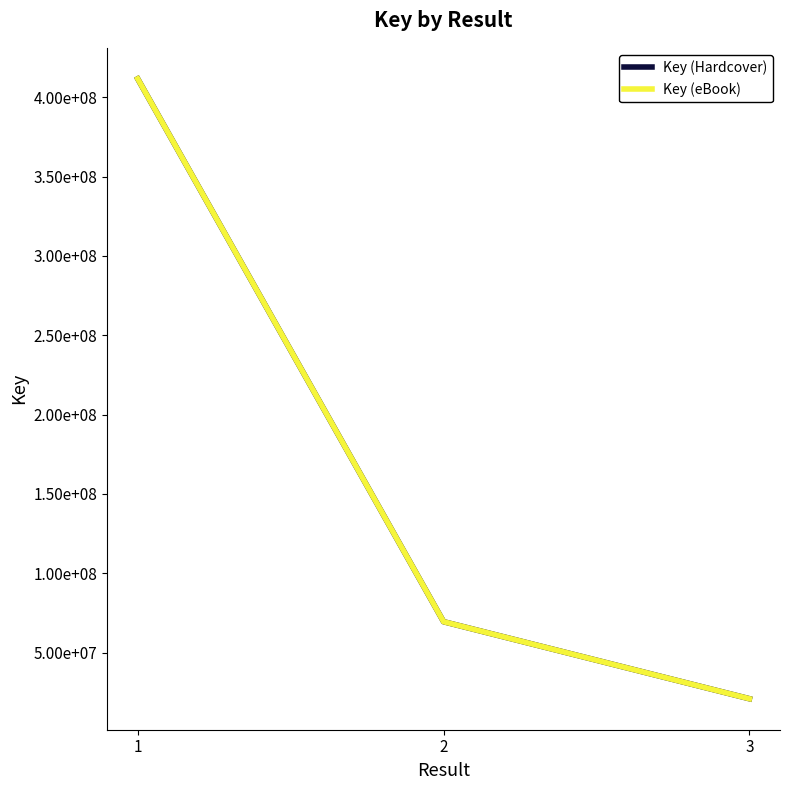

Reading right to left, list all the values displayed in this chart.

Key (Hardcover): 20963177	69501122	411589471
Key (eBook): 20963177	69501122	411589471